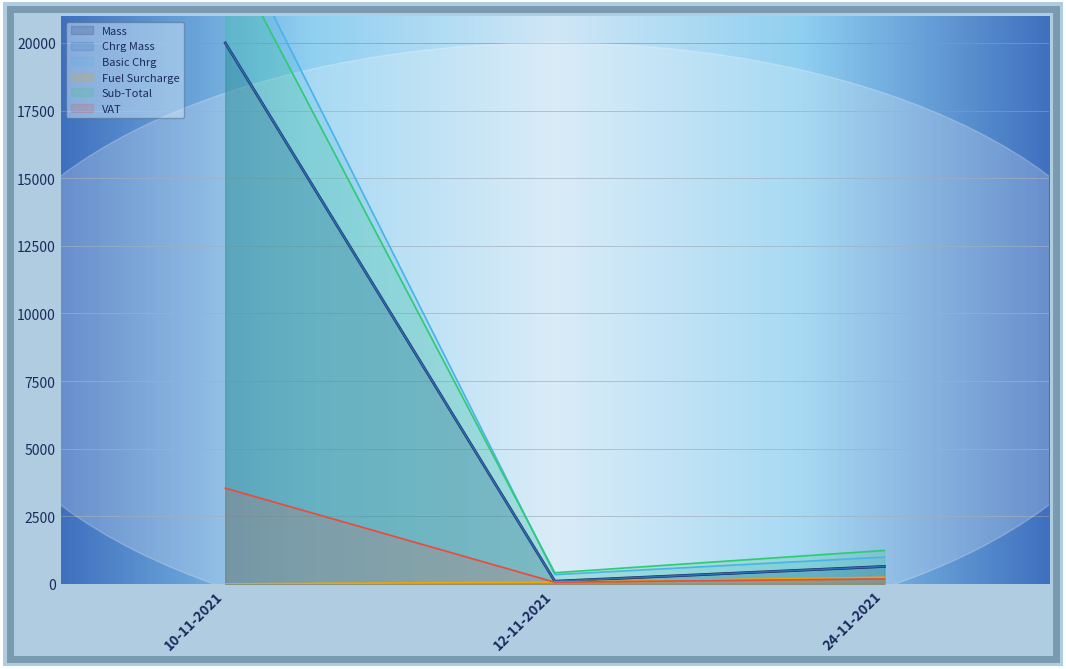

At which category does the chart reach its peak across all series?

10-11-2021